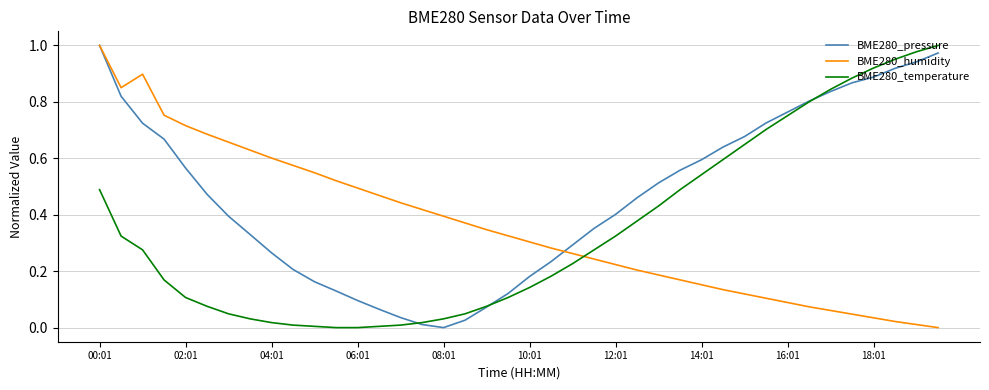

Which series has the largest total across all categories?

BME280_pressure